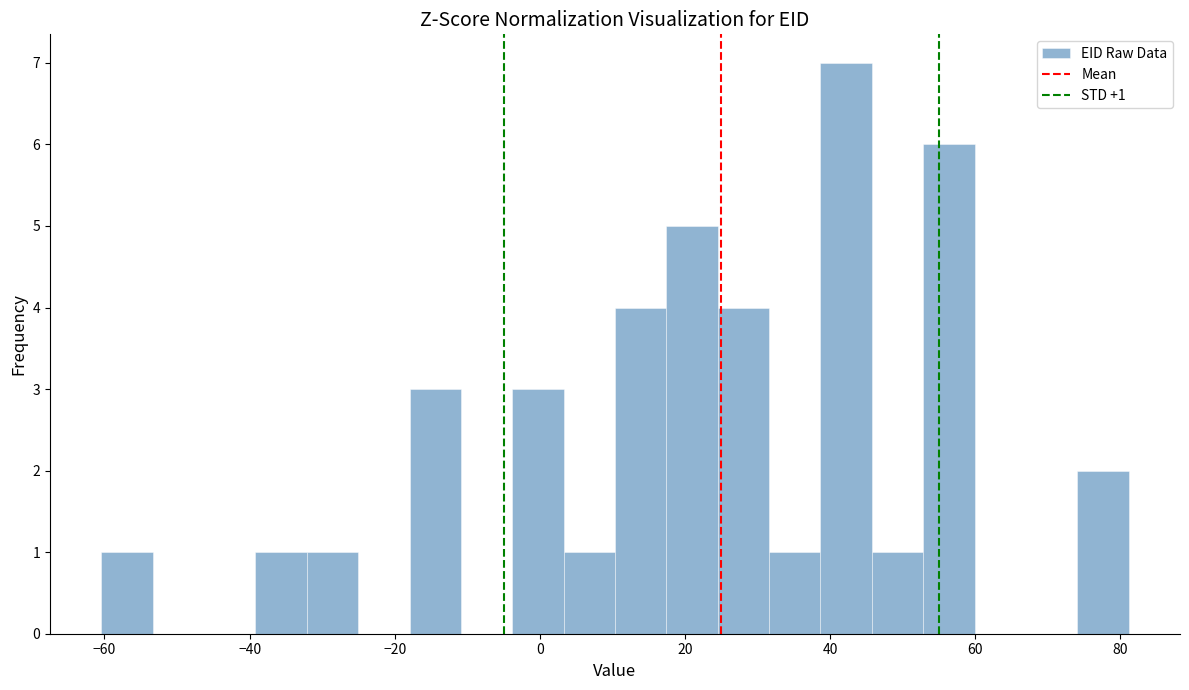

Read against the x-axis, roughly where is the centre of the tallest bar?

42